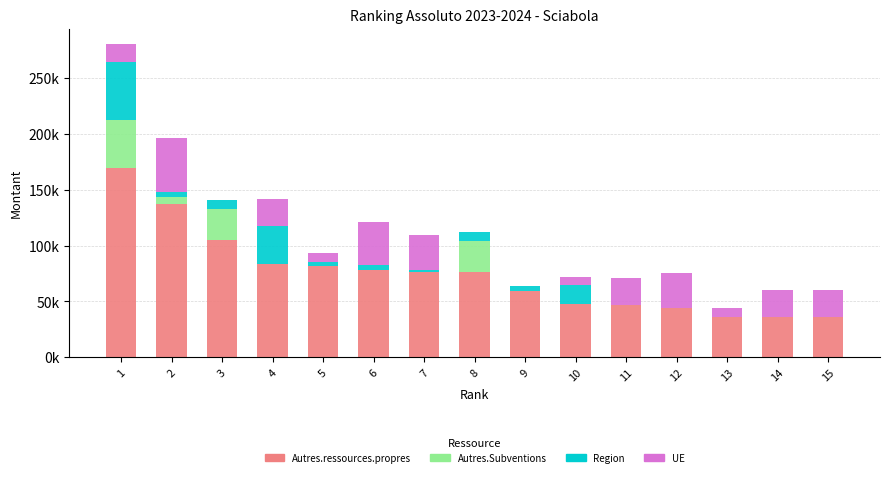

Which series has the widest spread of values?

Autres.ressources.propres